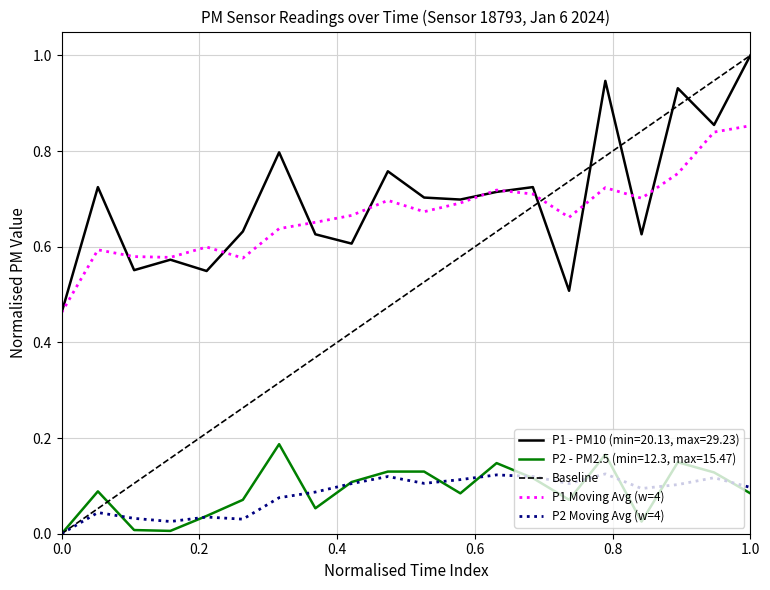

True or false: P2 - PM2.5 (min=12.3, max=15.47) and P1 Moving Avg (w=4) intersect in this chart.

False